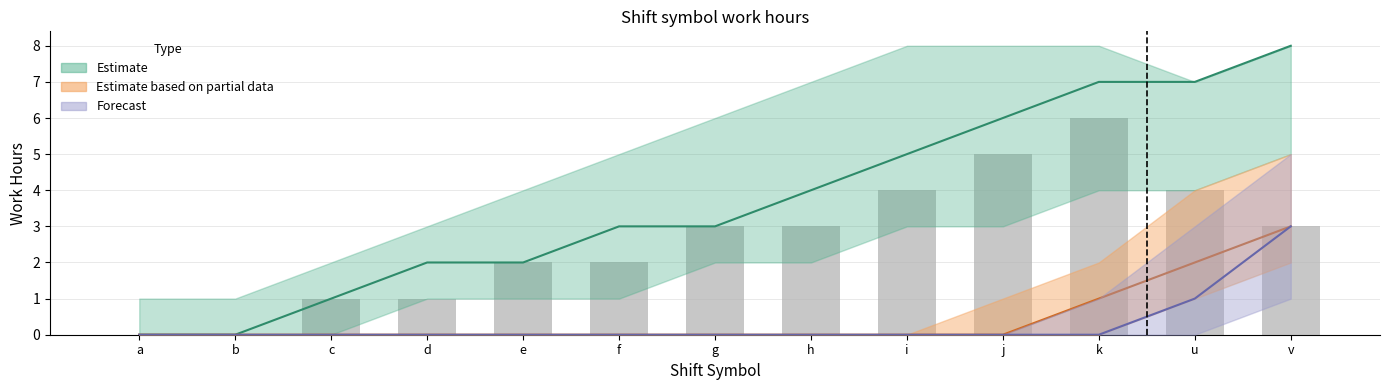

The chart shows a value of 3 at a. True or false?

False